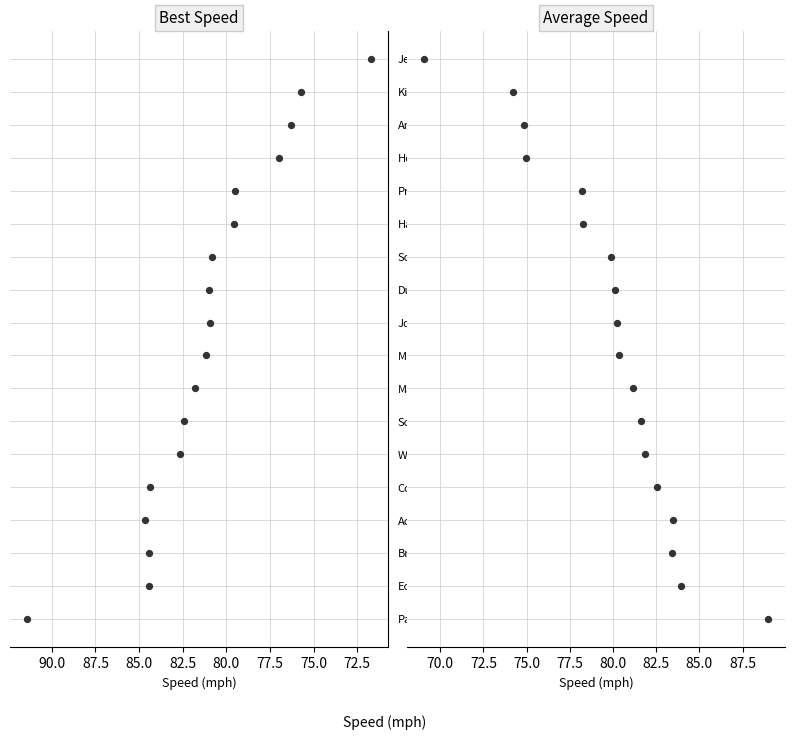

What are all the series names shown in the legend?

Best Speed, Average Speed